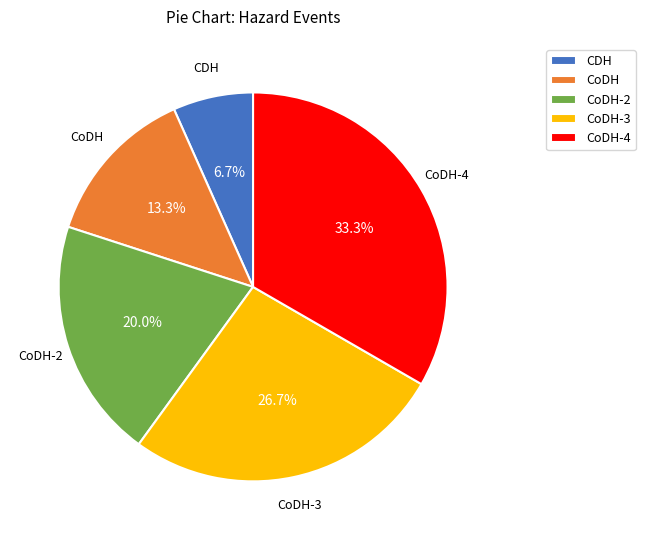

Does CDH represent more than half of the total?

No